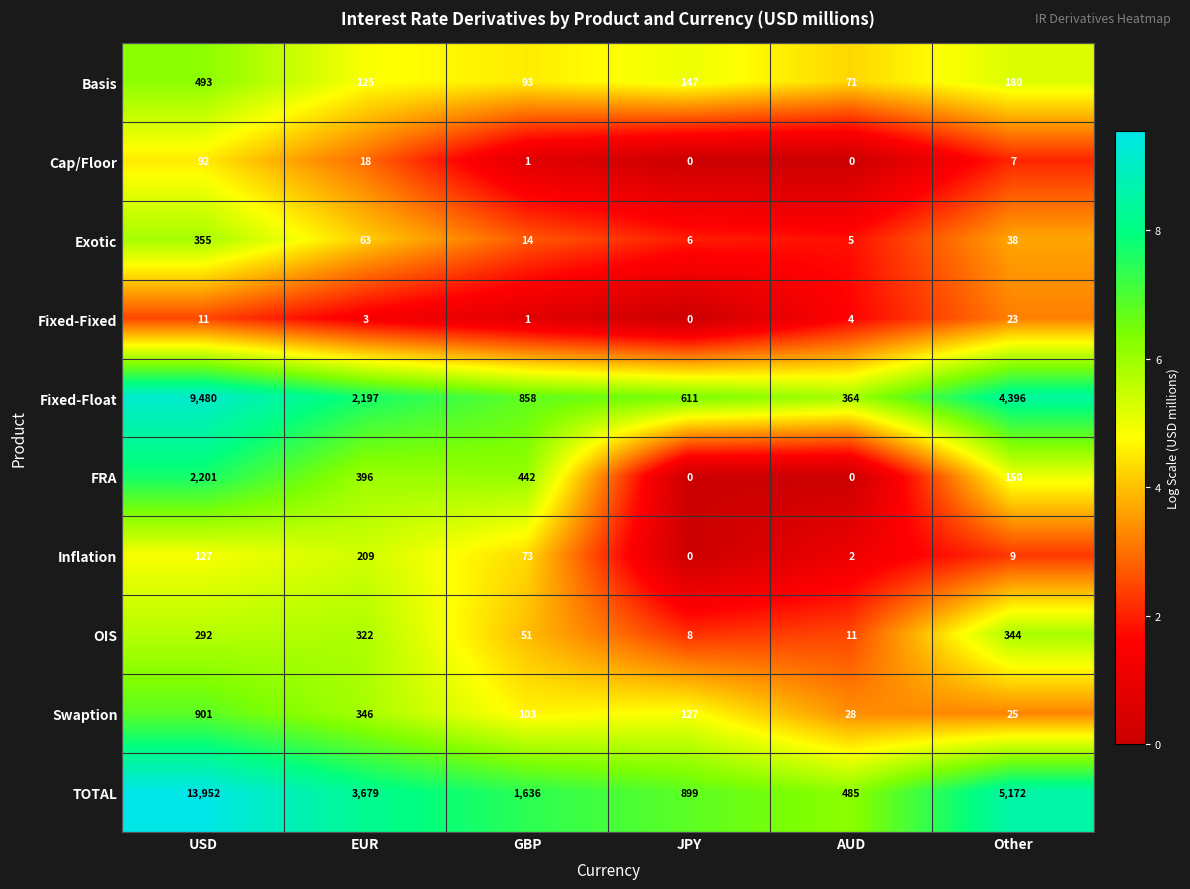

Count the number of data series in this chart.

10